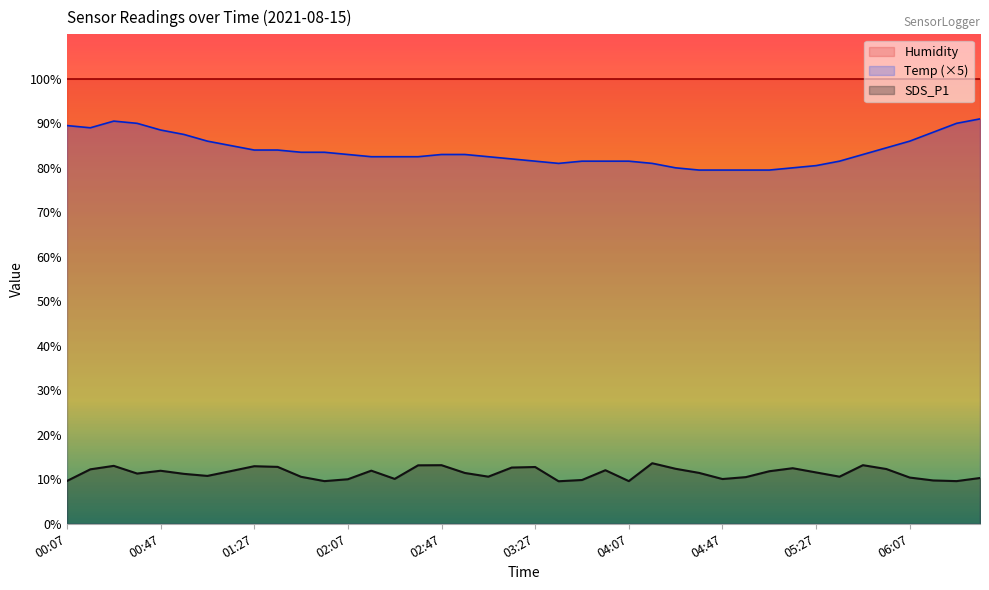

Between 03:37 and 04:37, which is larger?

03:37